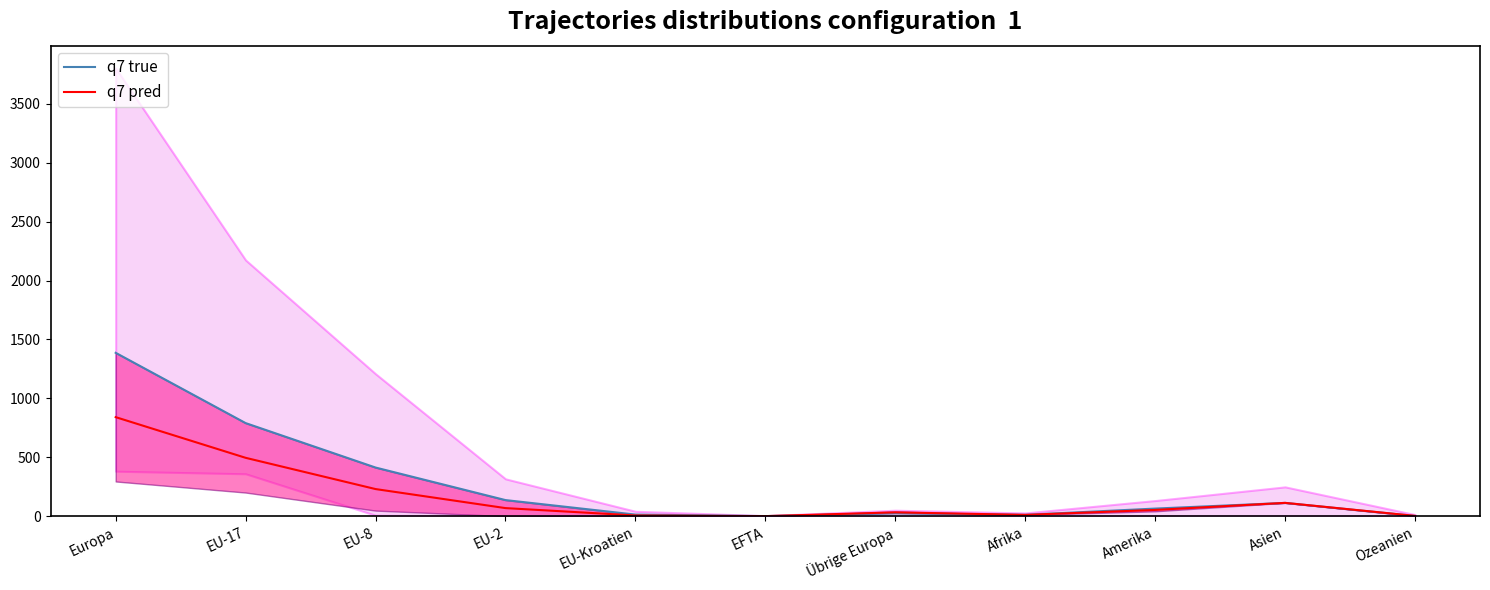

The q7 true series shows 15.0 at EU-Kroatien. True or false?

True